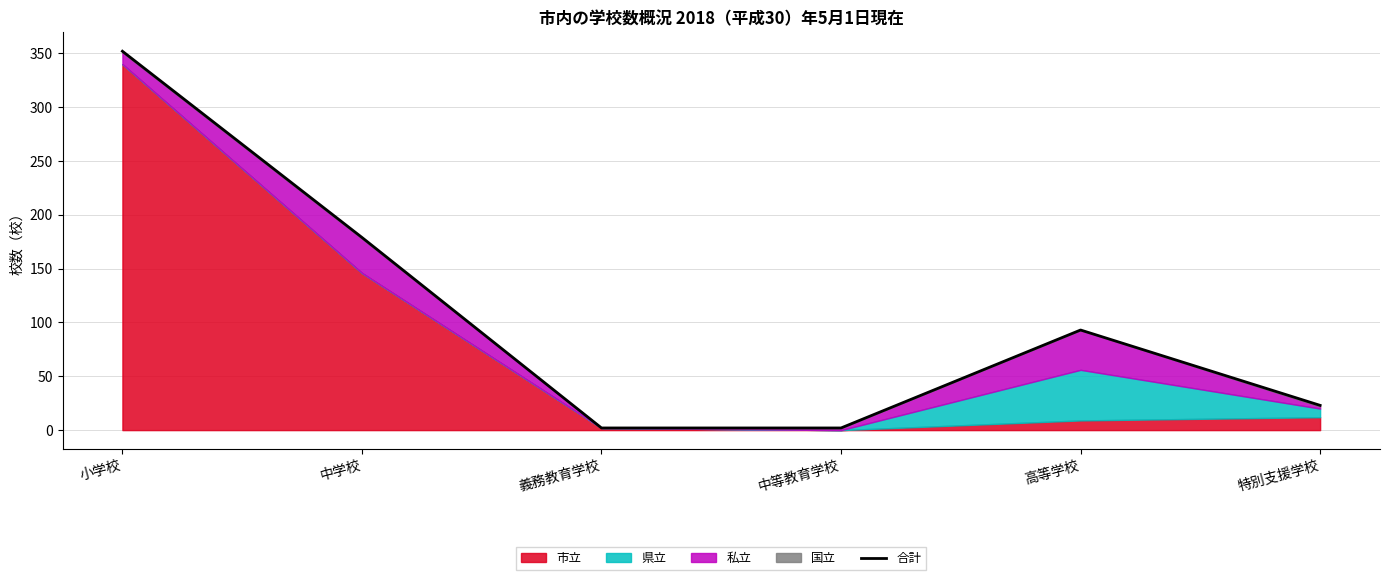

What value does the data have at 小学校?

352